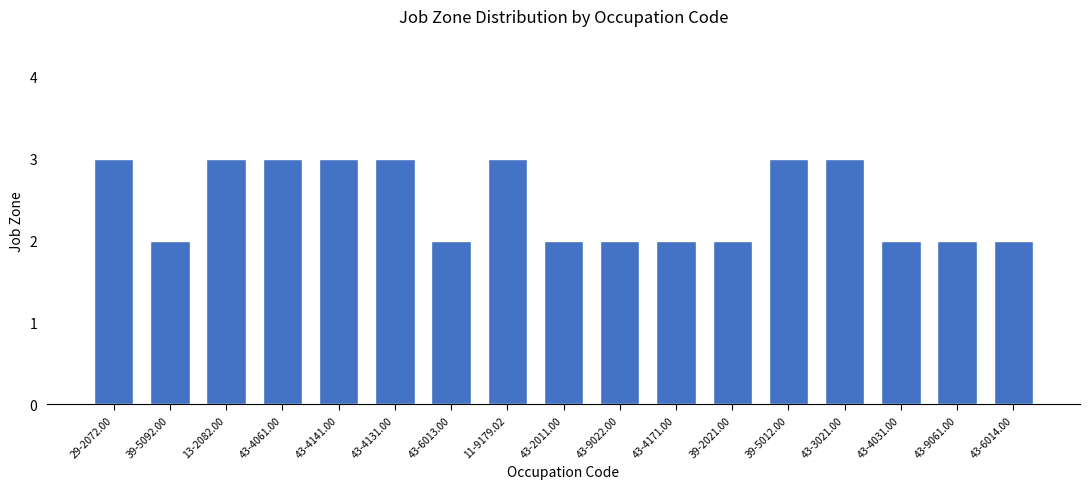

How many values are between 2 and 3?

17